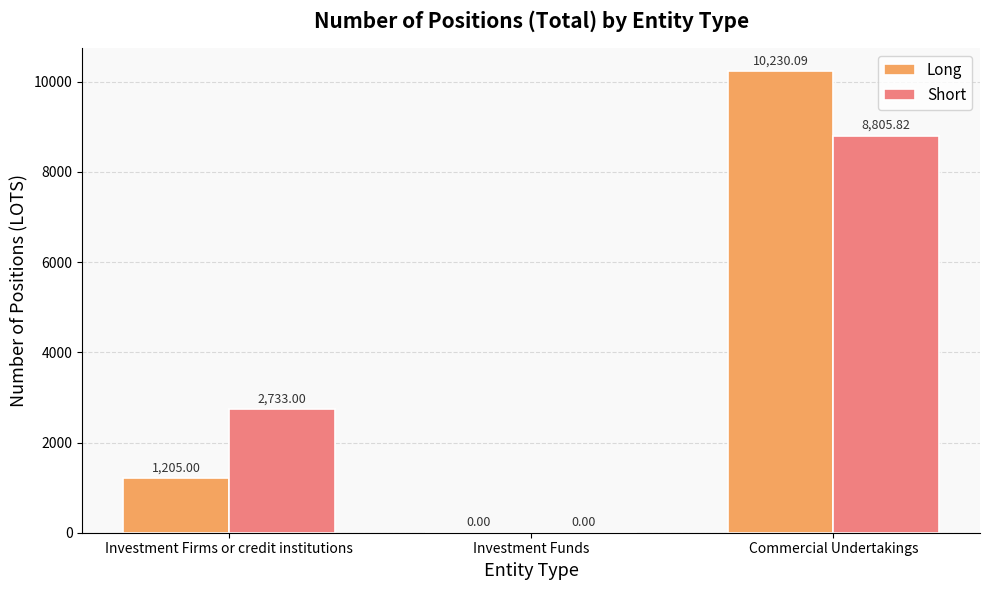

True or false: Short has a value of 3410.4 at Commercial Undertakings.

False